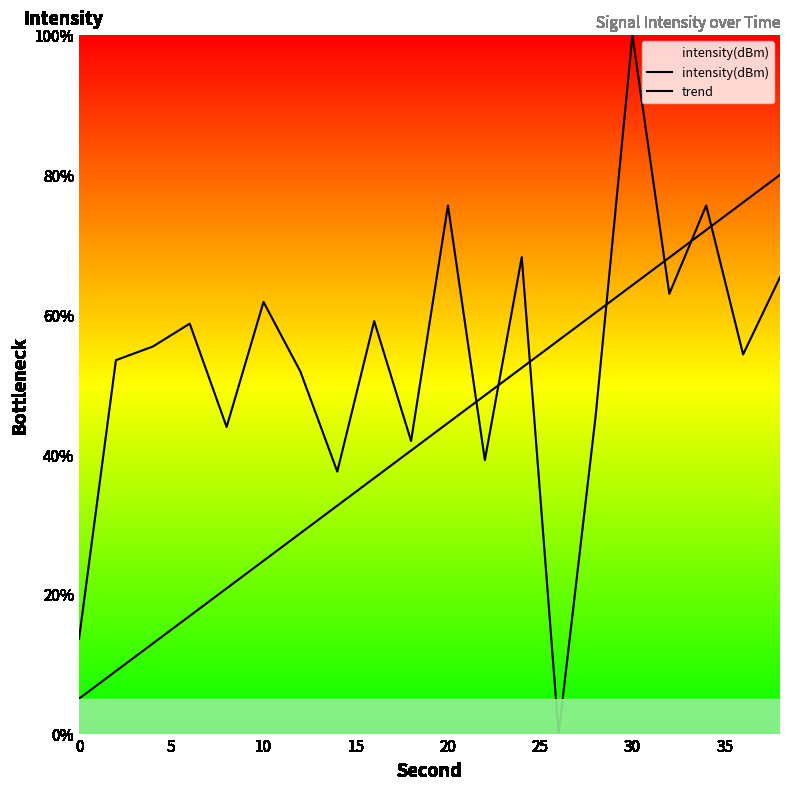

List the series in order of their peak value, lowest first.

trend, intensity(dBm)